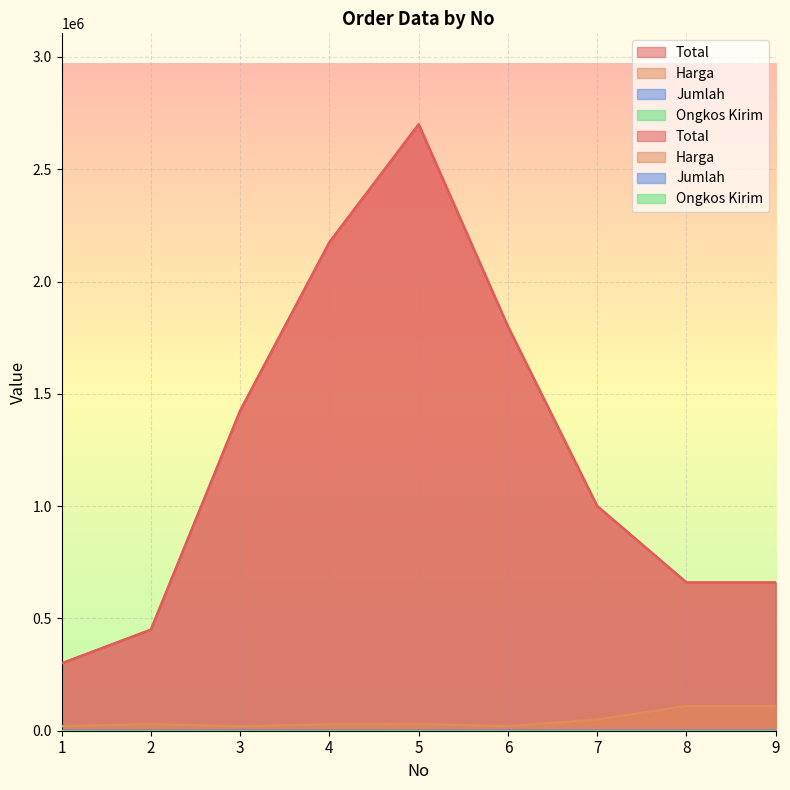

True or false: Harga and Jumlah intersect in this chart.

False